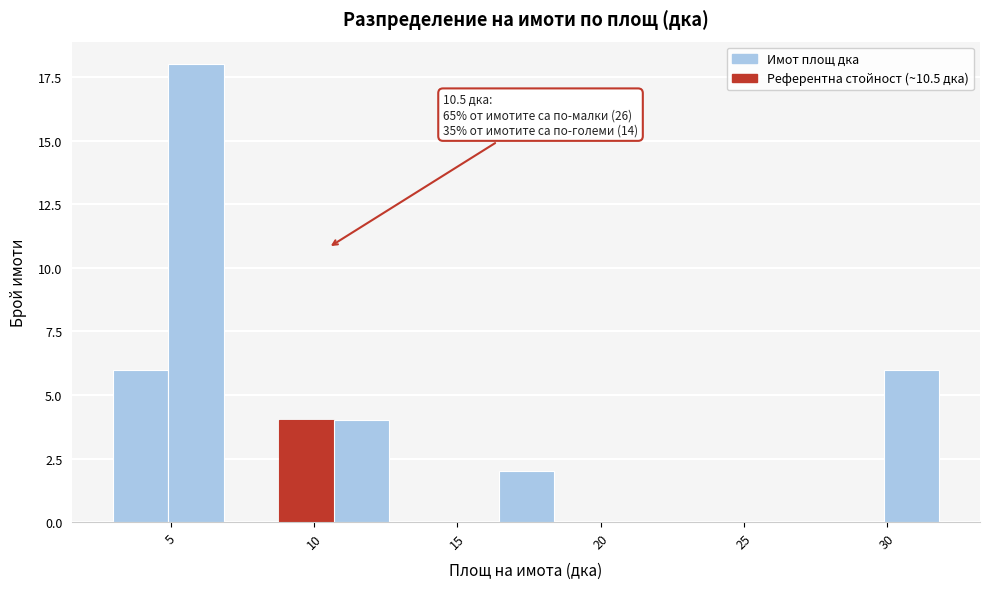

Read against the x-axis, roughly where is the centre of the tallest bar?

6.0